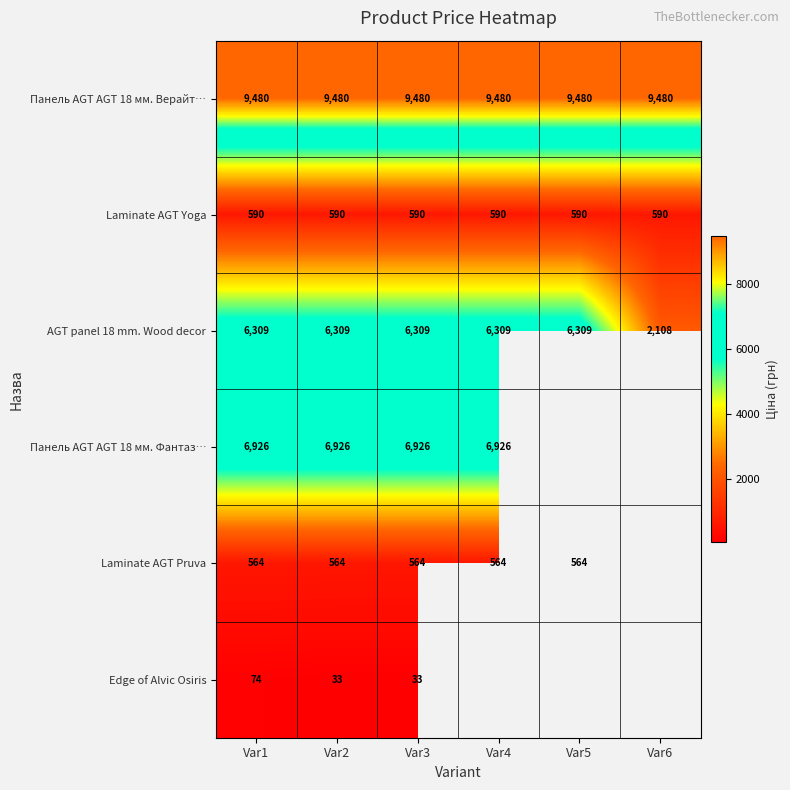

How many series are shown in this chart?

6